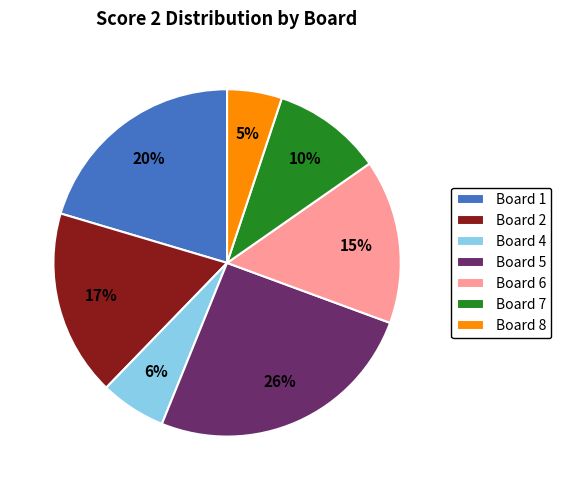

Is the sum of Board 5 and Board 1 greater than half?

No